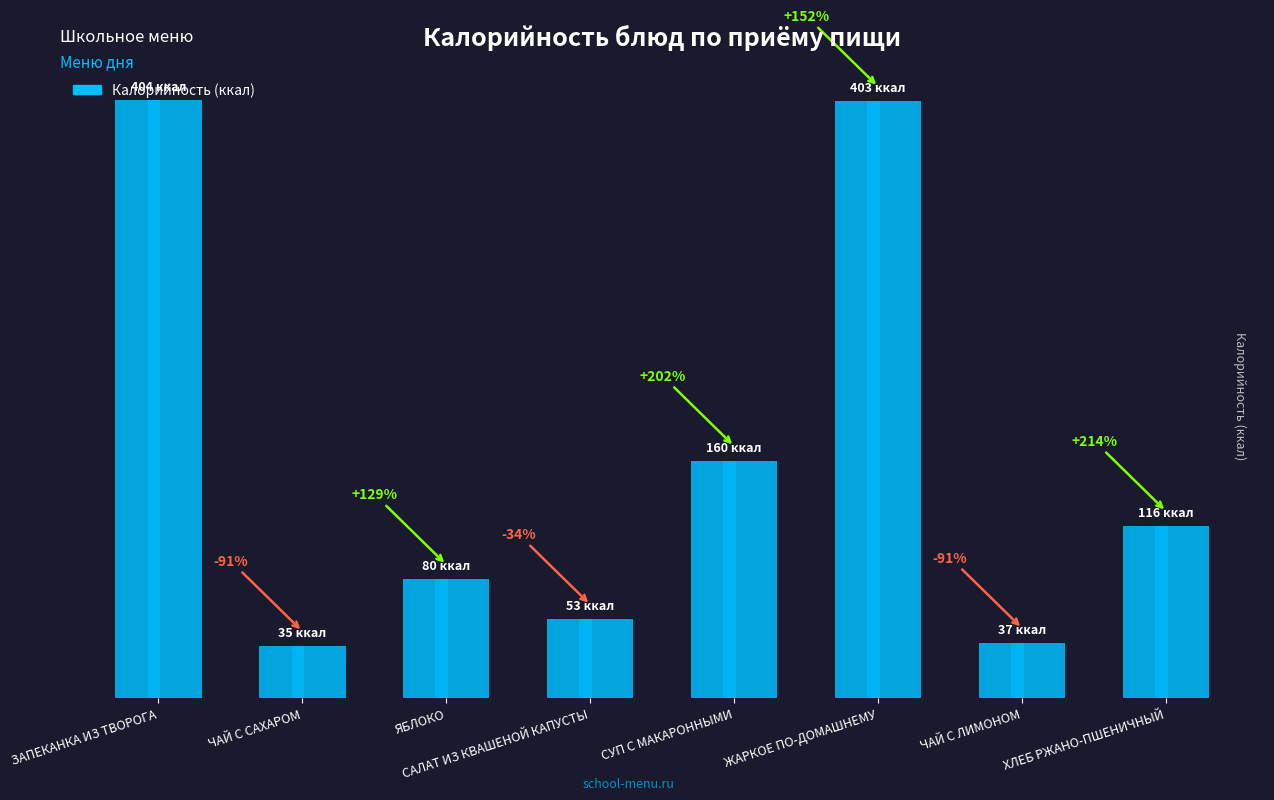

Approximately how many times larger is the value at ЖАРКОЕ ПО-ДОМАШНЕМУ compared to ЯБЛОКО?

5.0